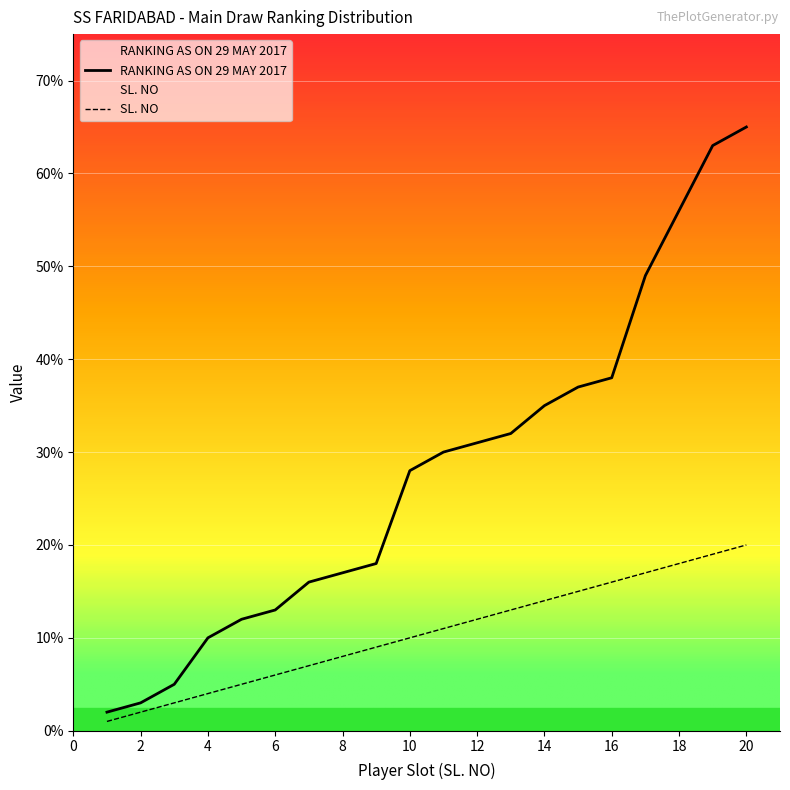

List the labels in order of RANKING AS ON 29 MAY 2017 value, smallest first.

1, 2, 3, 4, 5, 6, 7, 8, 9, 10, 11, 12, 13, 14, 15, 16, 17, 18, 19, 20